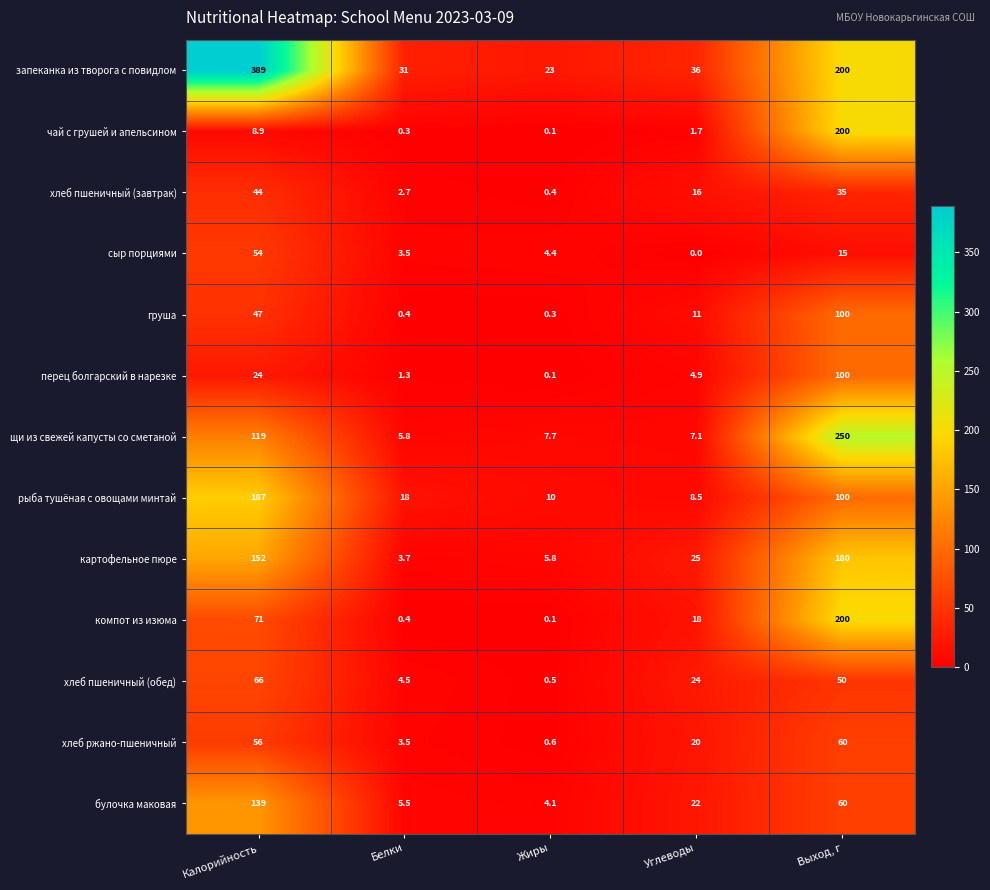

Where does the хлеб пшеничный (обед) series first go above 24?

Калорийность